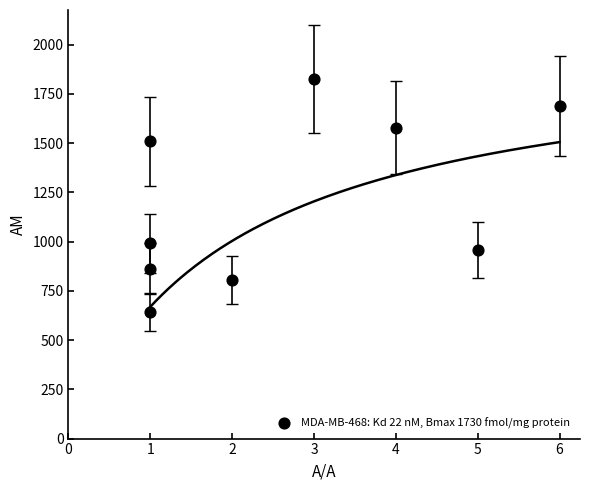

What is the average X value?

2.7